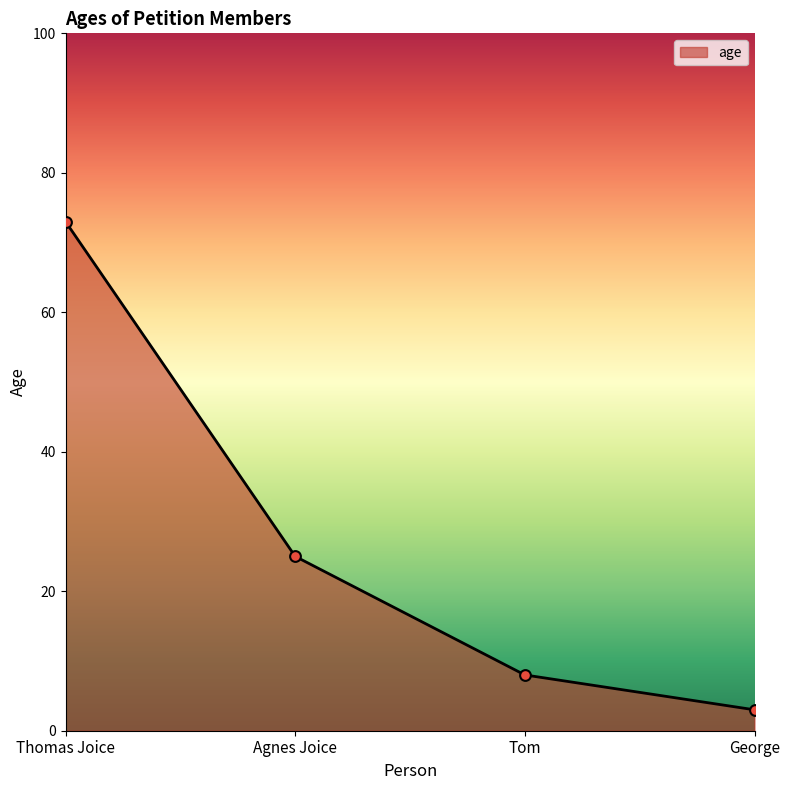

What is the change in value from Thomas Joice to Tom?

-65